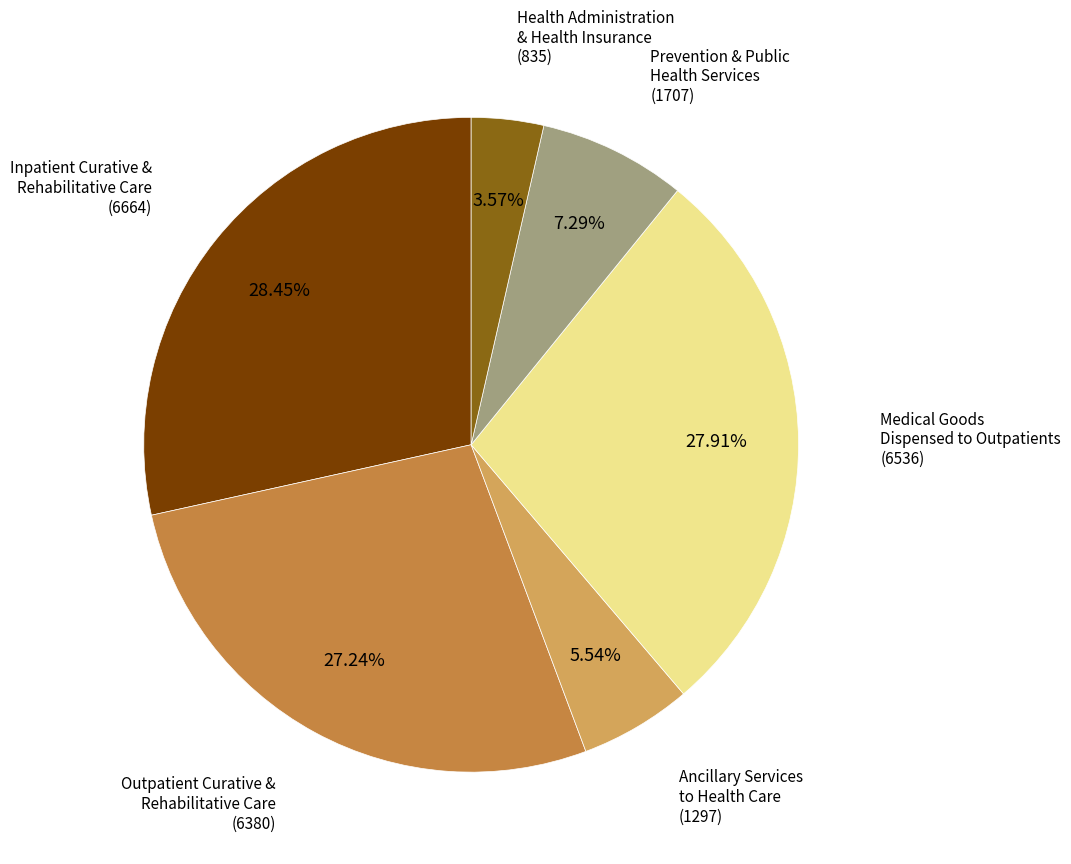

What is the ratio of the value at Medical Goods Dispensed to Outpatients to the value at Health Administration & Health Insurance?

7.8